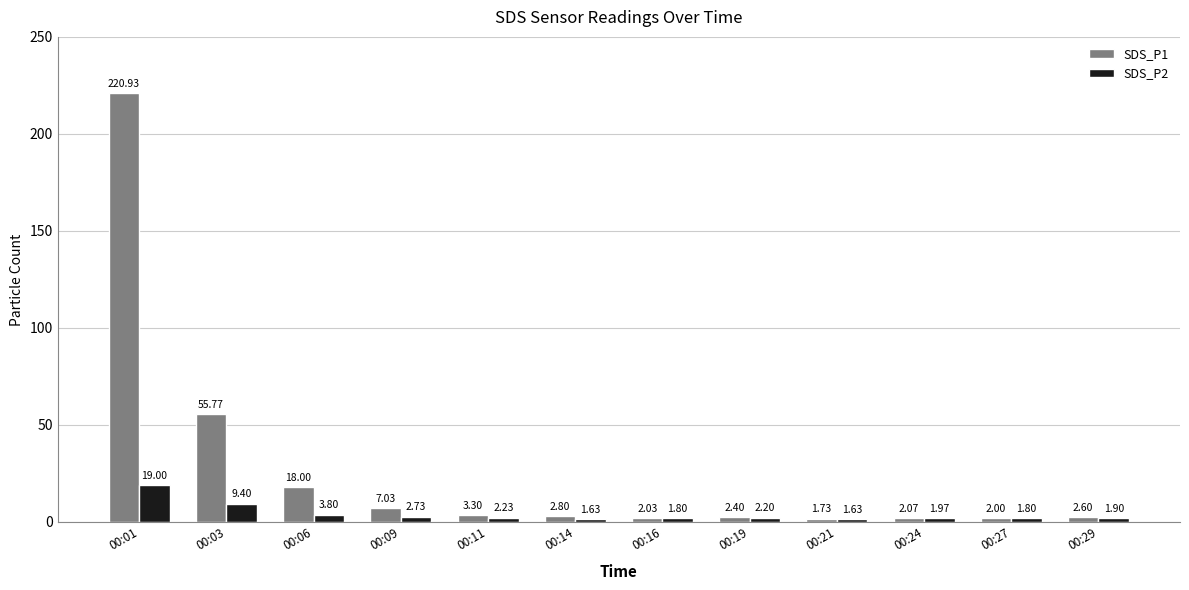

Is the value of SDS_P1 at 00:09 greater than the value of SDS_P2 at 00:29?

Yes